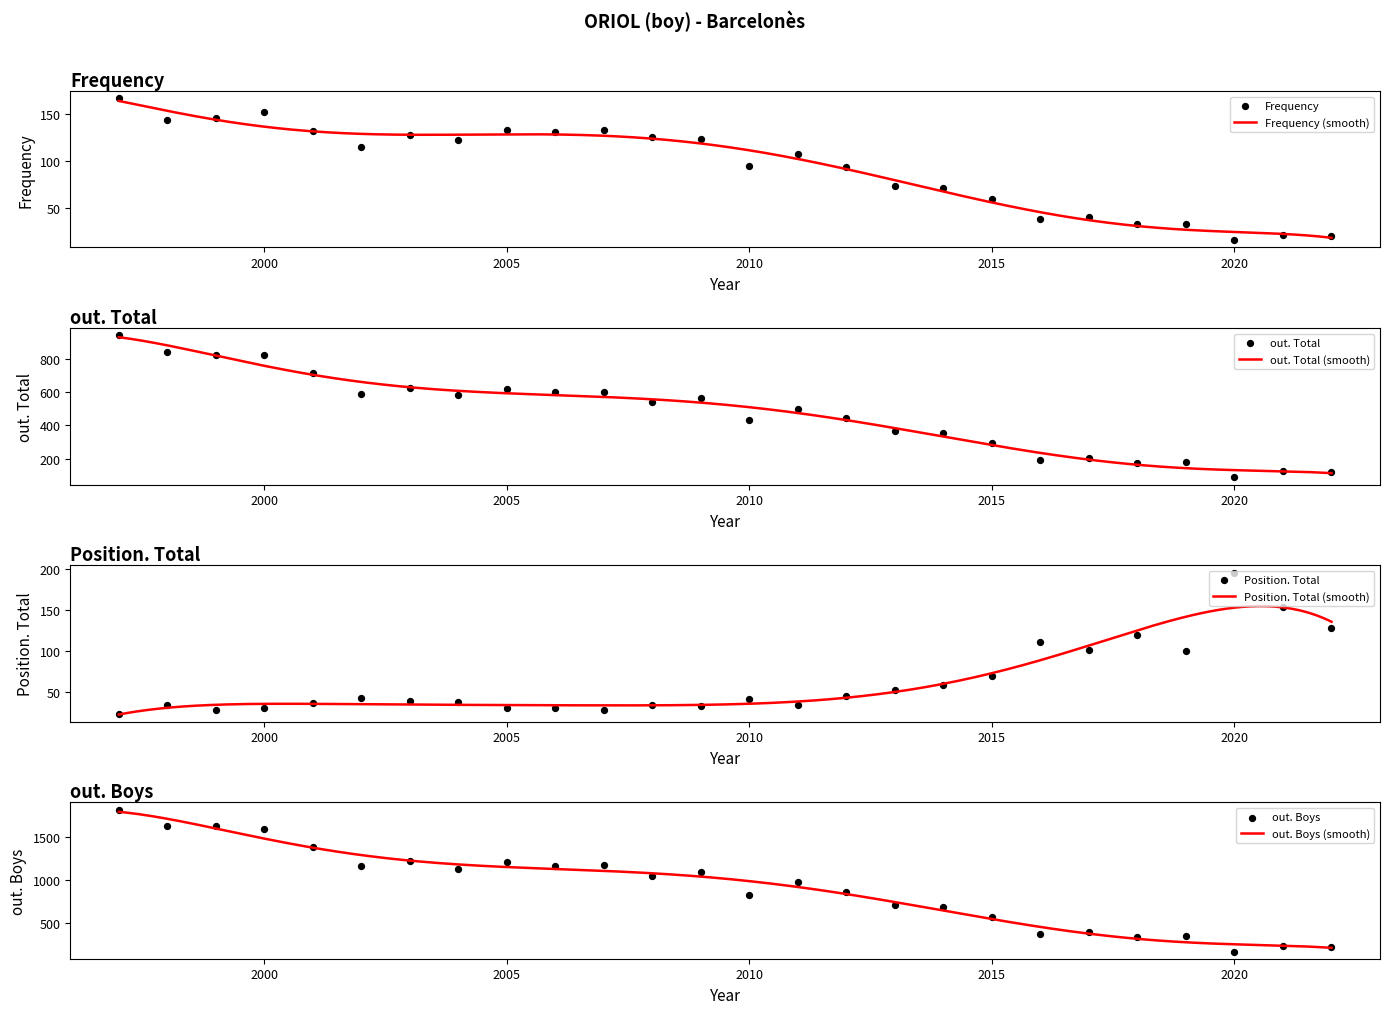

Which series contains the highest Y value?

out. Boys